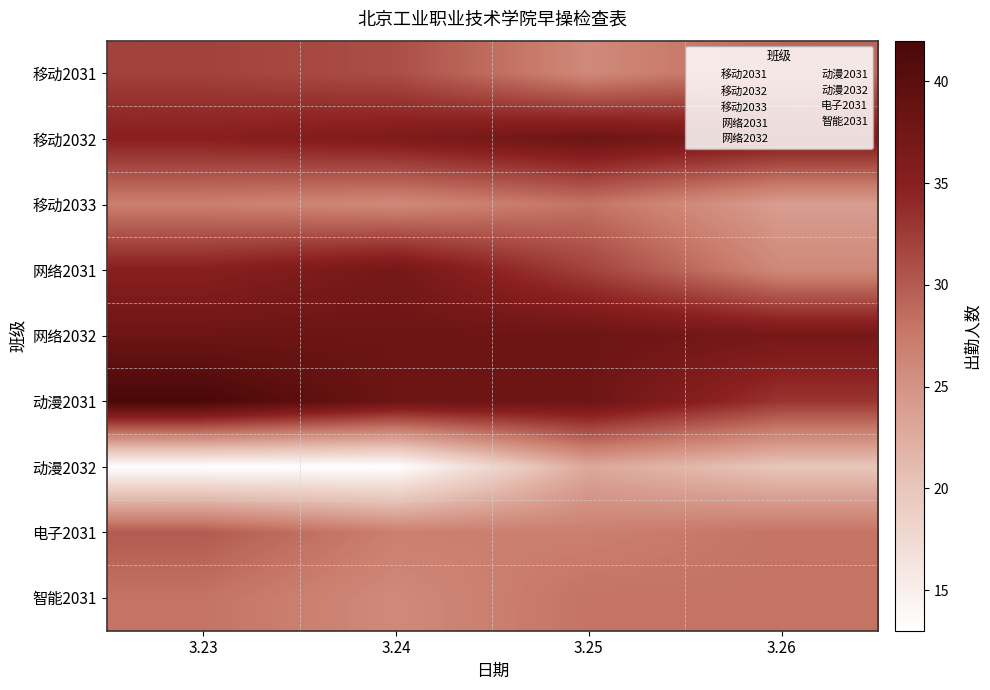

Between 3.24 and 3.23, which is larger?

3.23